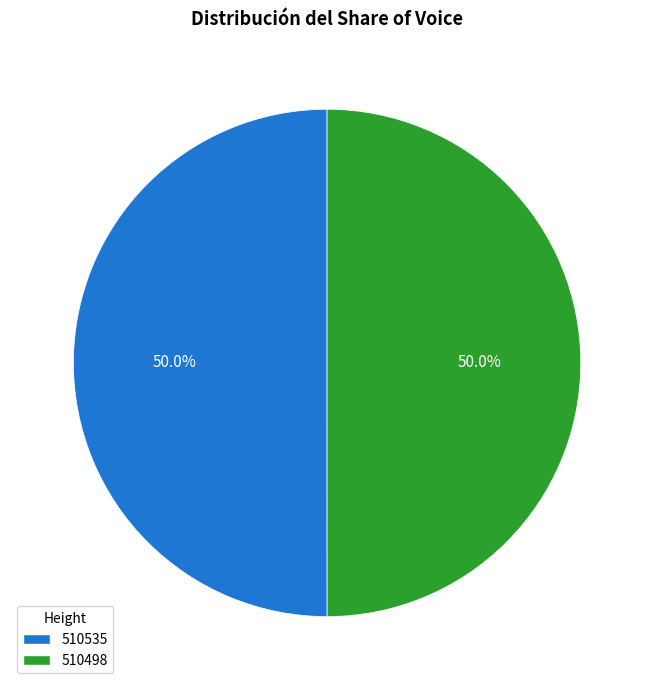

What is the ratio of the value at 510535 to the value at 510498?

1.0